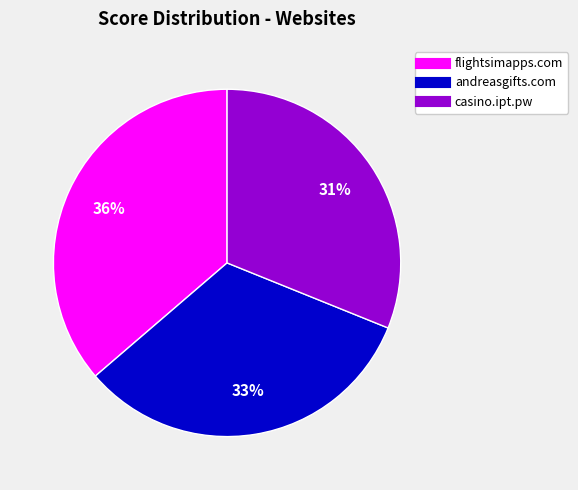

The flightsimapps.com slice represents 24% of the pie. True or false?

False